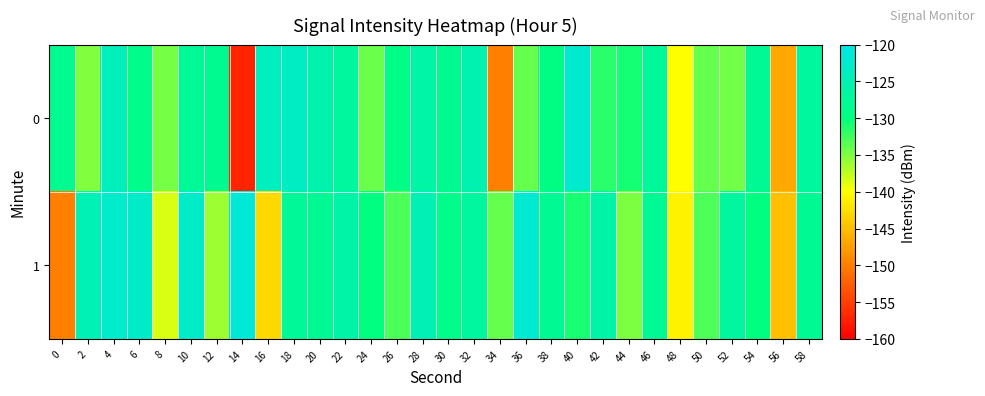

What is the spread (max minus min) of values at 10?

4.8